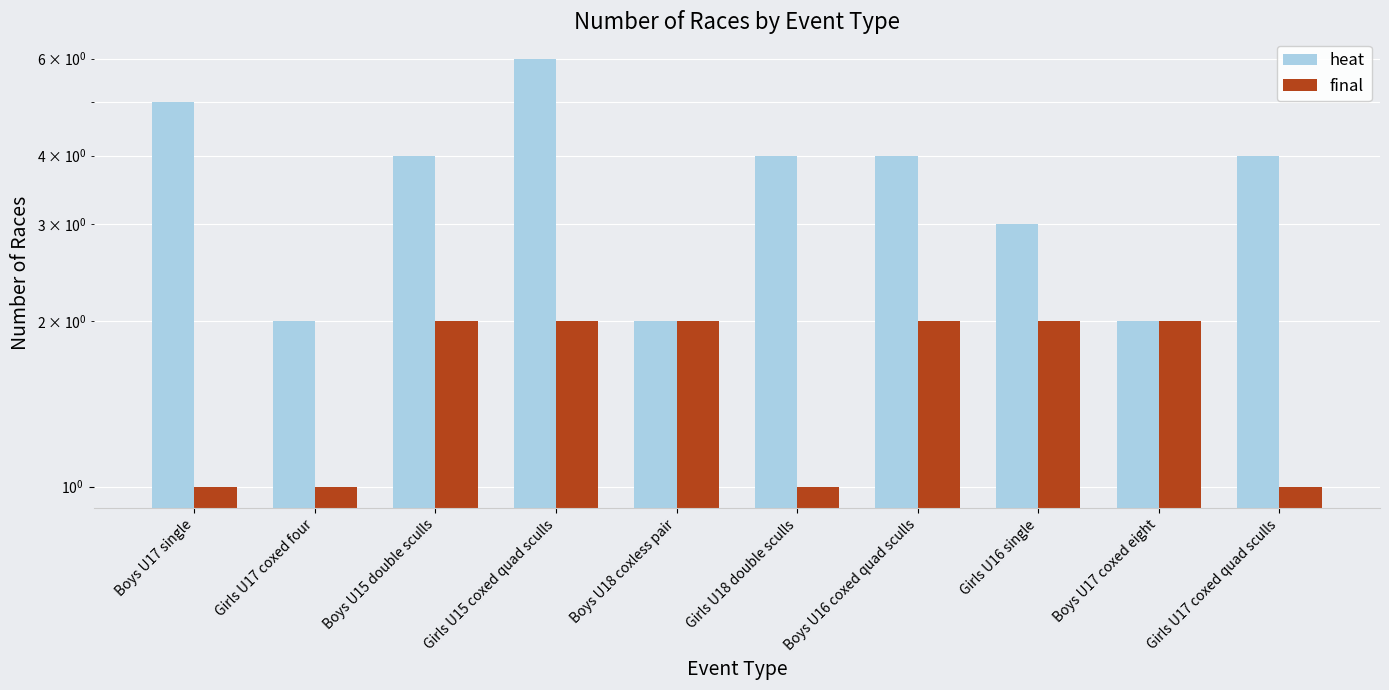

Which series has the widest spread of values?

heat